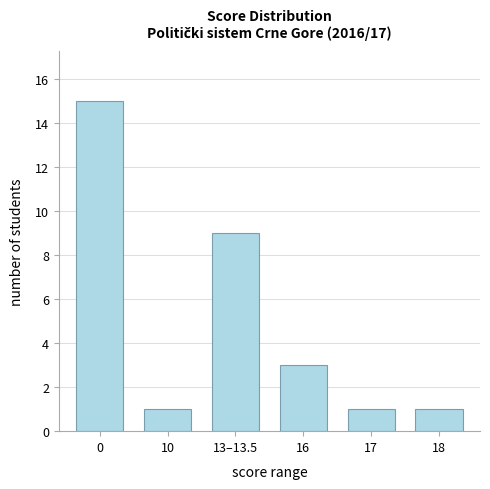

At which label is the value closest to 8?

13–13.5